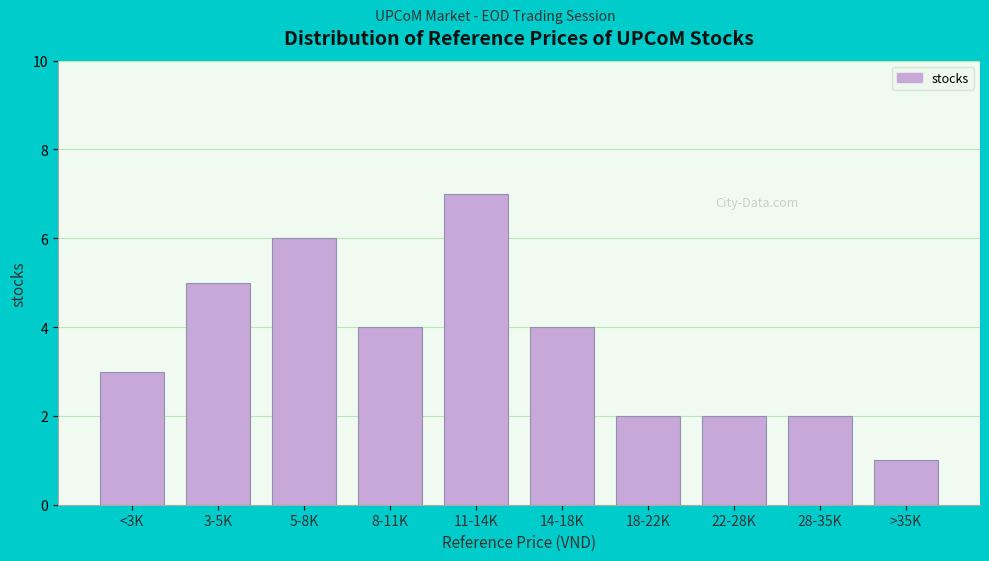

Reading left to right, what are all the values shown in this chart?

3	5	6	4	7	4	2	2	2	1